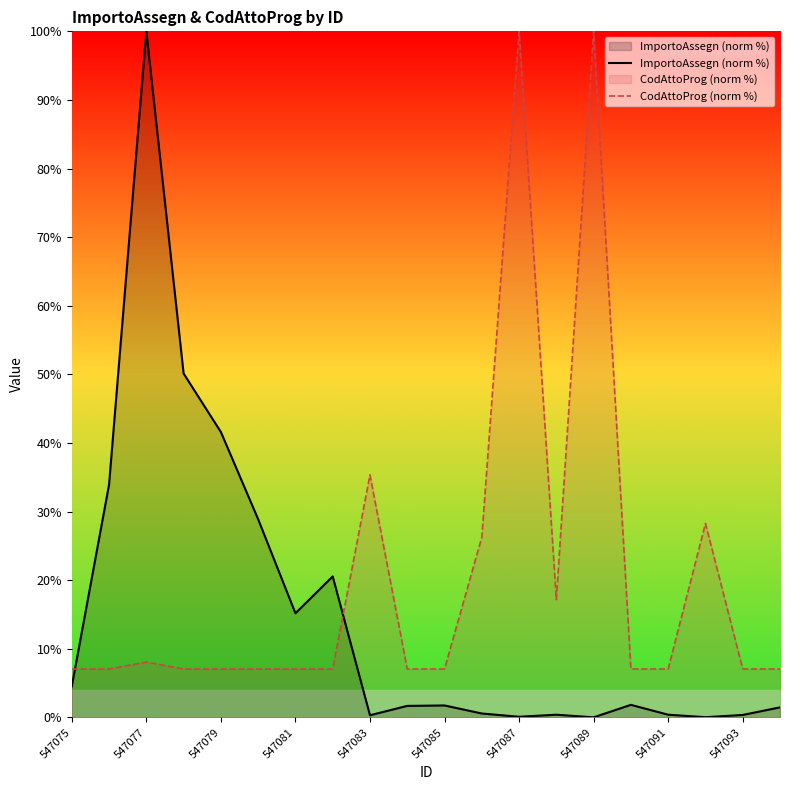

True or false: ImportoAssegn (norm %) has a value of 0.4 at 13.

True